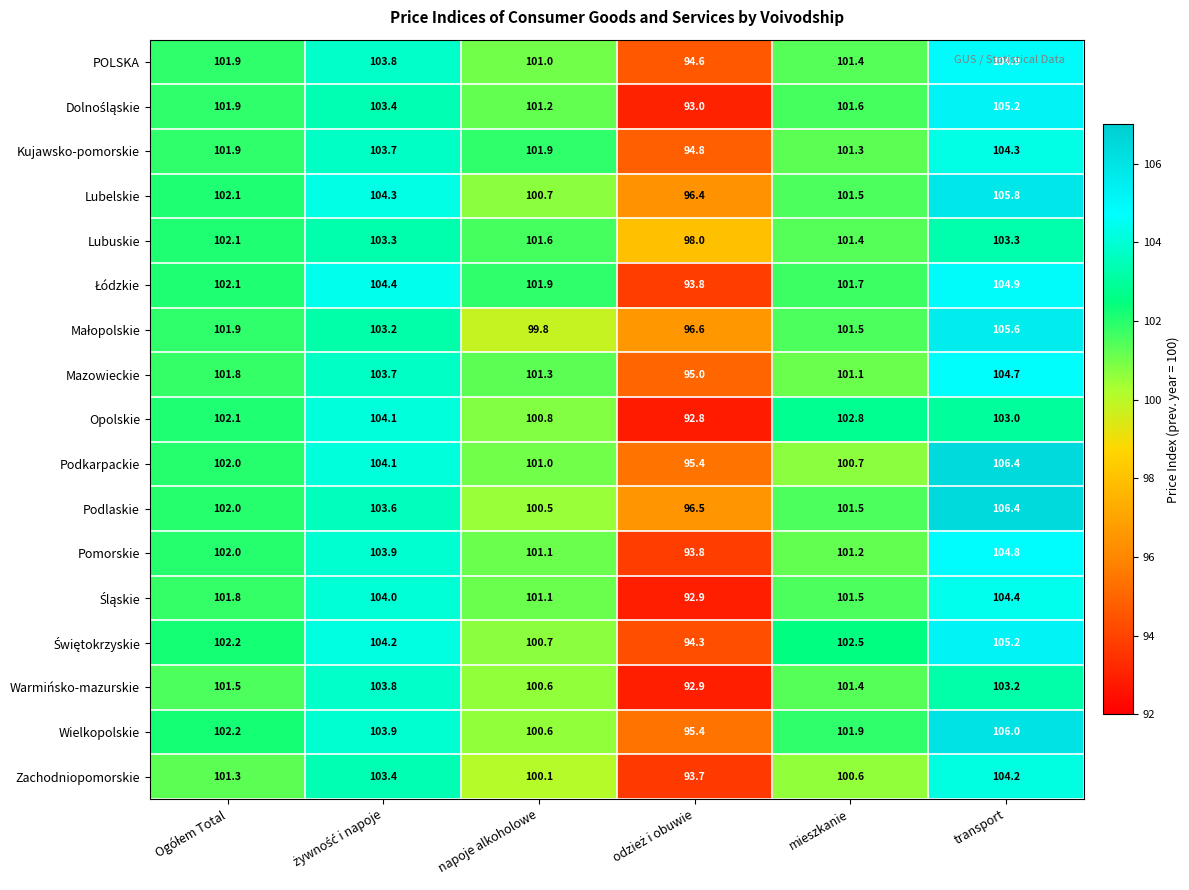

What is the difference between the Zachodniopomorskie values at transport and mieszkanie?

3.6